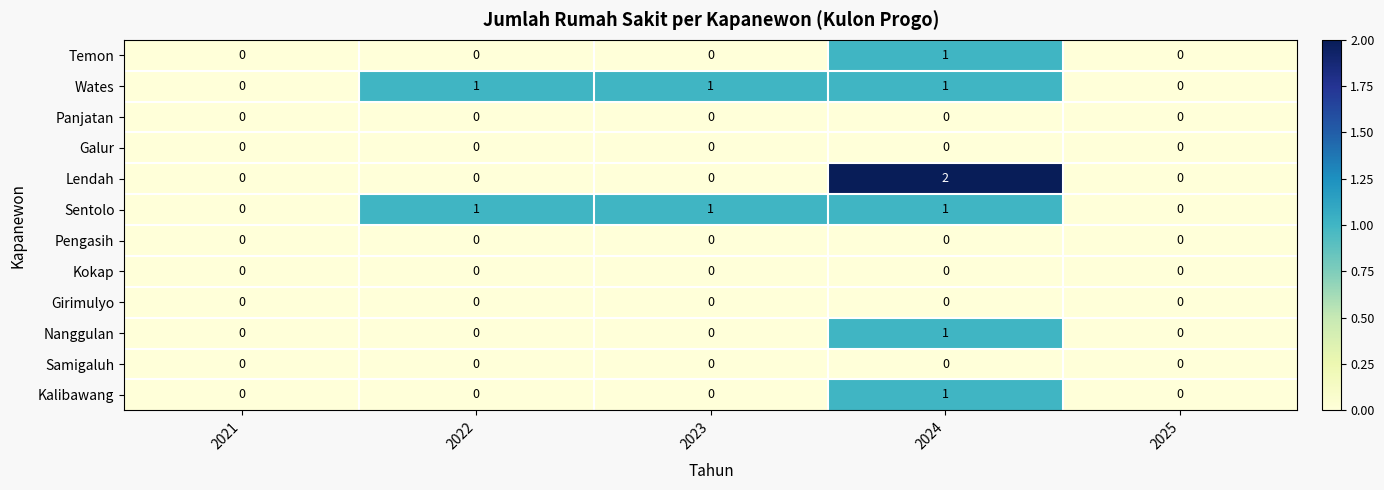

True or false: Galur has a value of 0 at 2021.

True